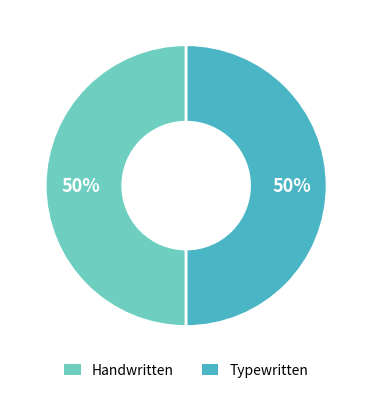

What percentage is the Typewritten slice, to the nearest percent?

50%